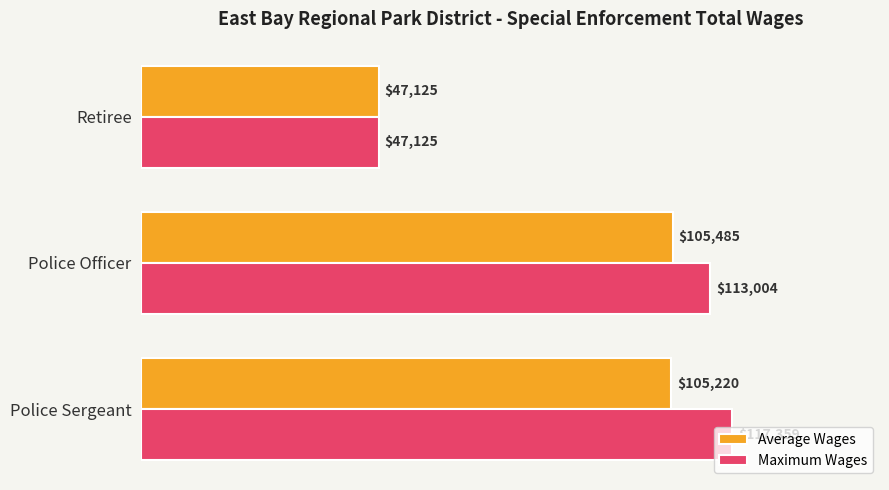

List the series in order of their peak value, lowest first.

Average Wages, Maximum Wages